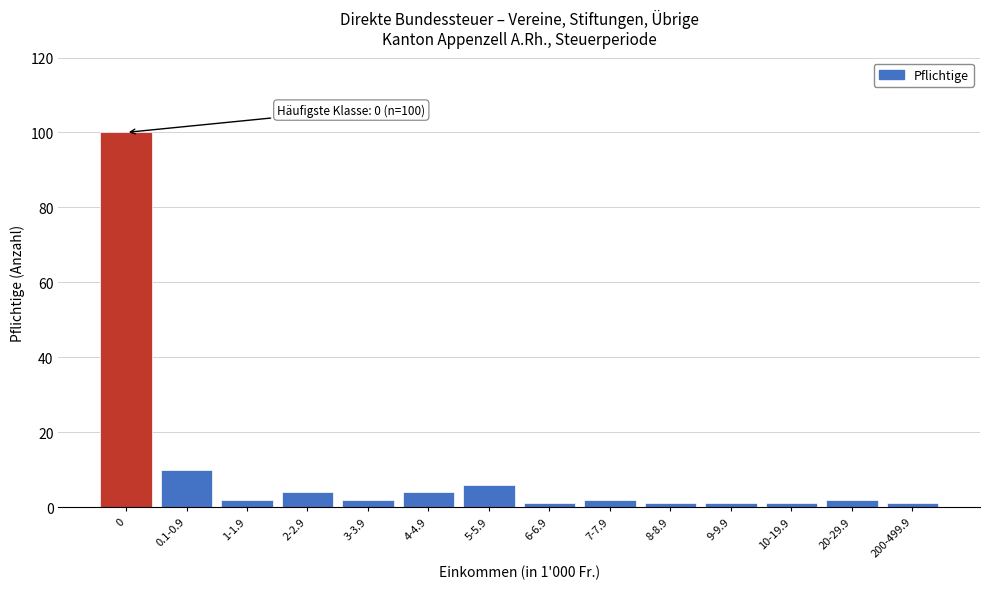

Reading left to right, extract all data points from this chart.

0=100	0.1-0.9=10	1-1.9=2	2-2.9=4	3-3.9=2	4-4.9=4	5-5.9=6	6-6.9=1	7-7.9=2	8-8.9=1	9-9.9=1	10-19.9=1	20-29.9=2	200-499.9=1